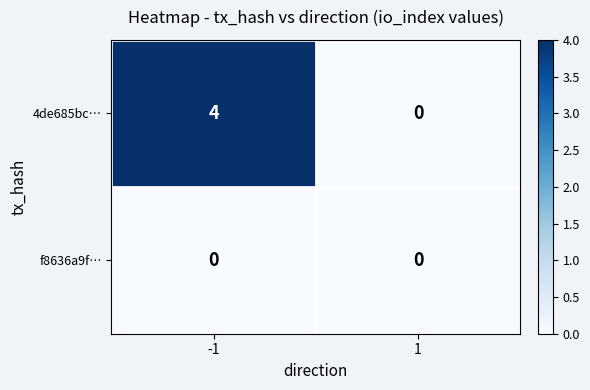

True or false: 4de685bc… has a value of 0 at 1.

True